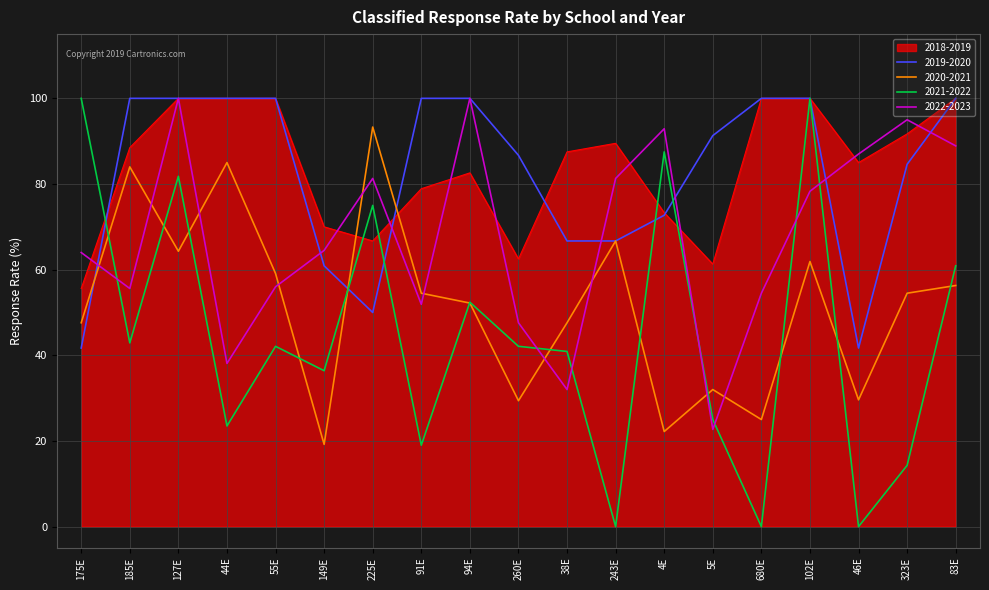

At which category does 2020-2021 reach its first local peak?

185E